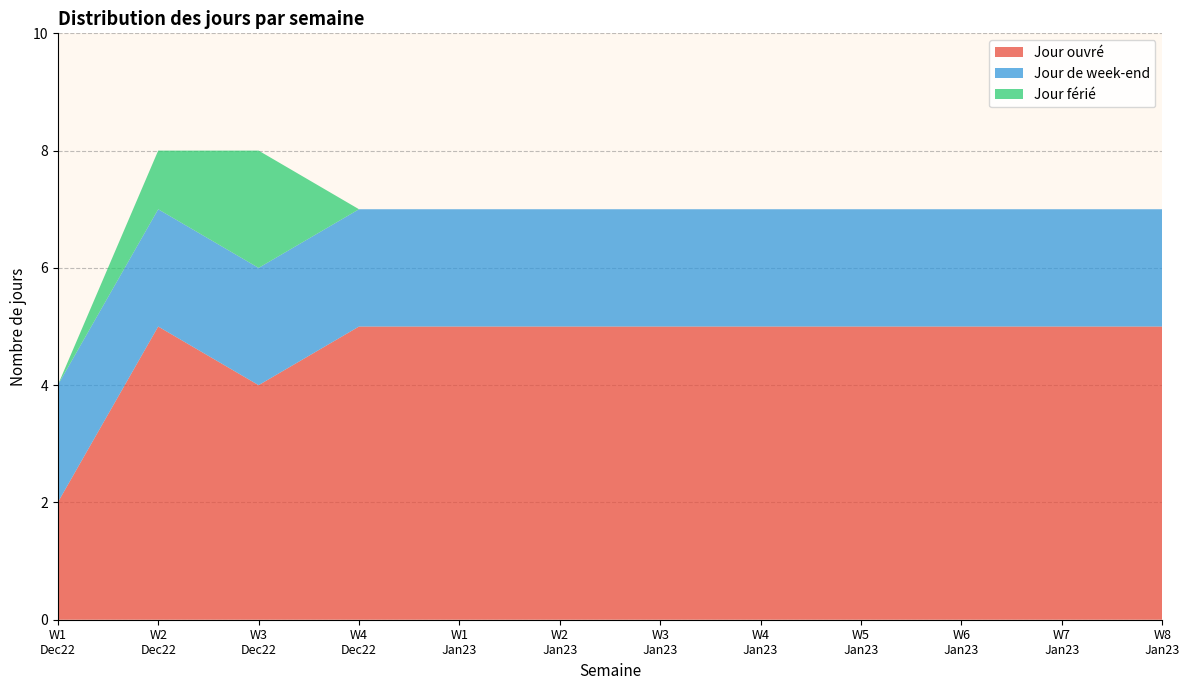

What is the maximum value for Jour ouvré?

5